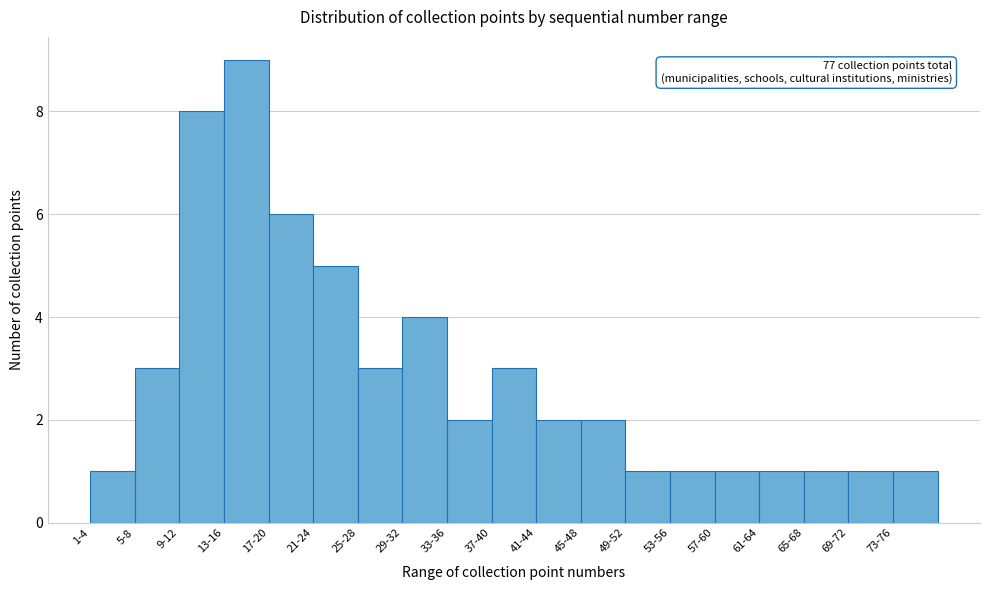

Reading right to left, what are all the values shown in this chart?

1	1	1	1	1	1	1	2	2	3	2	4	3	5	6	9	8	3	1